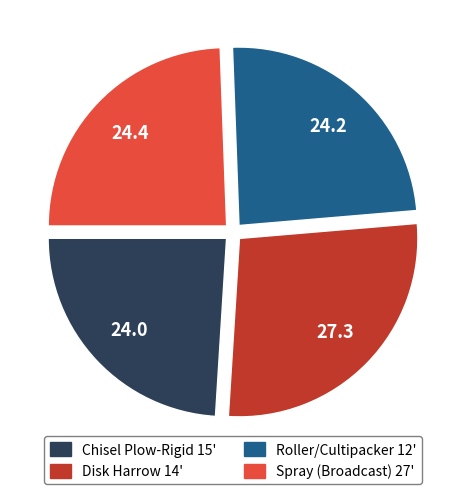

Does Roller/Cultipacker 12' represent more than half of the total?

No